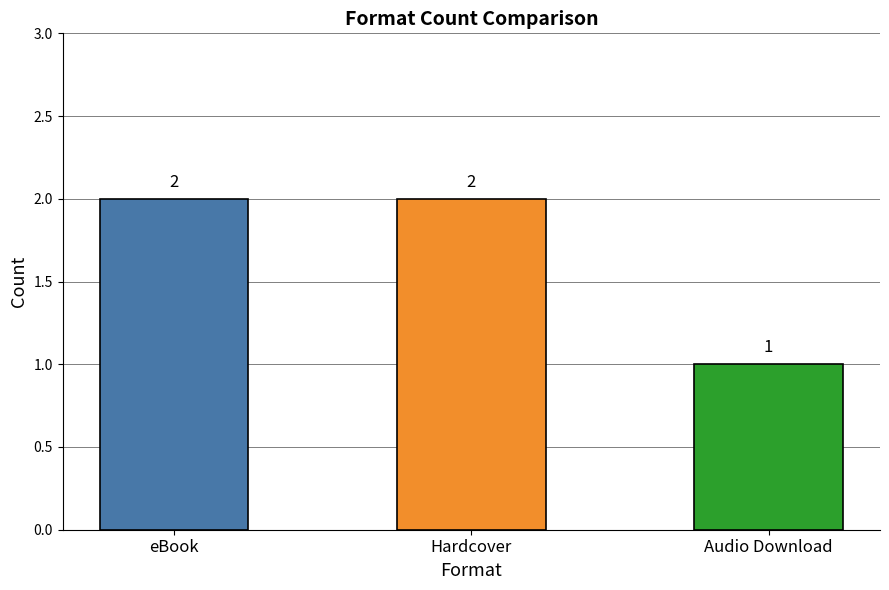

How many series are shown in this chart?

1